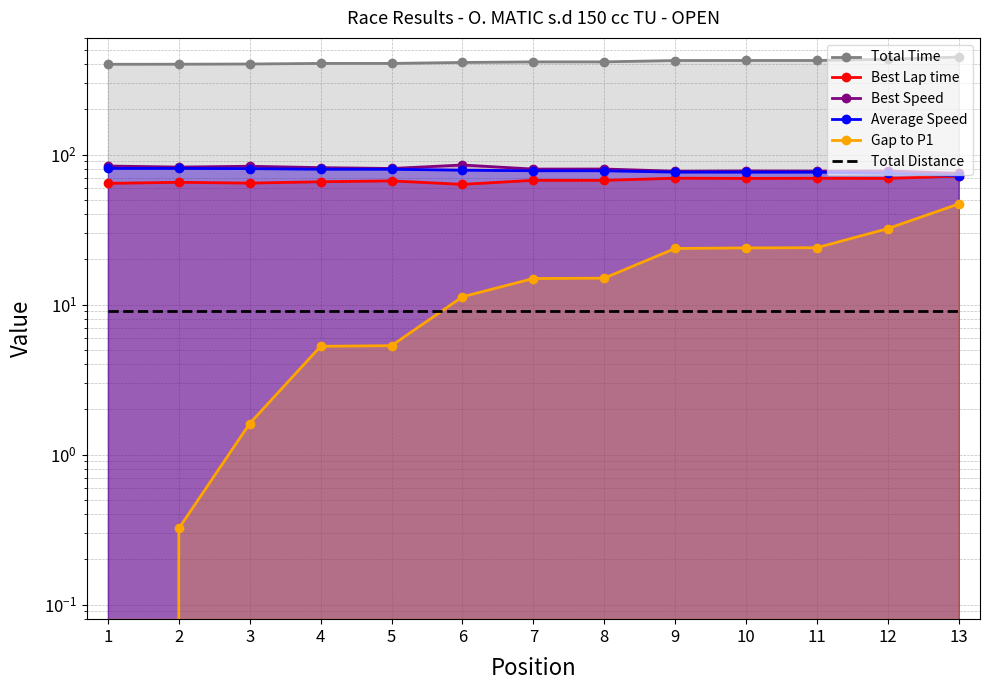

Is the value of Gap to P1 at 11 greater than the value of Average Speed at 7?

No